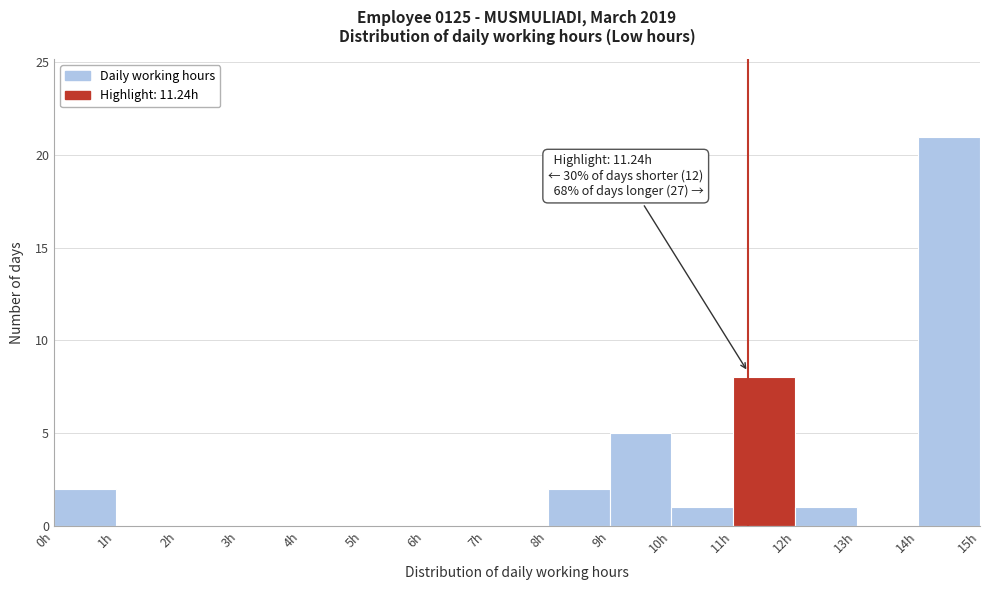

Over which range of the x-axis is the bar tallest?

14 to 15